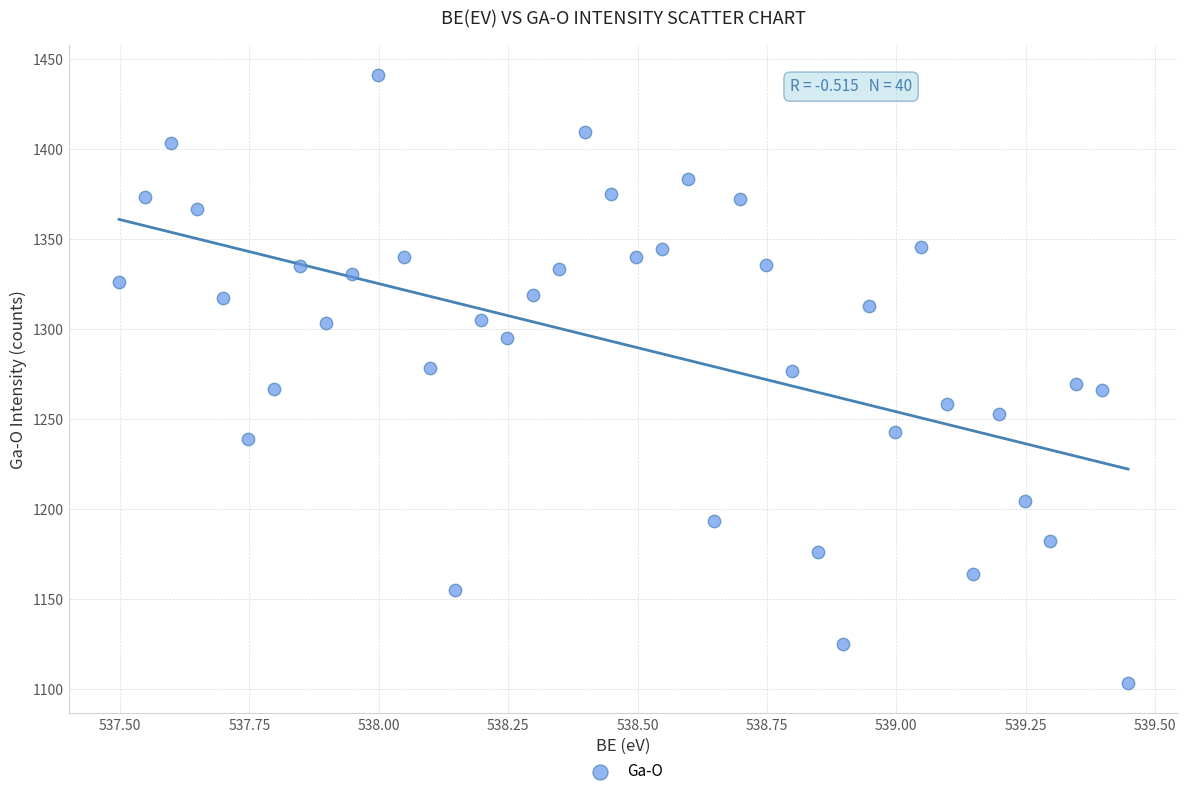

What is the range of X values (max minus min)?

1.9